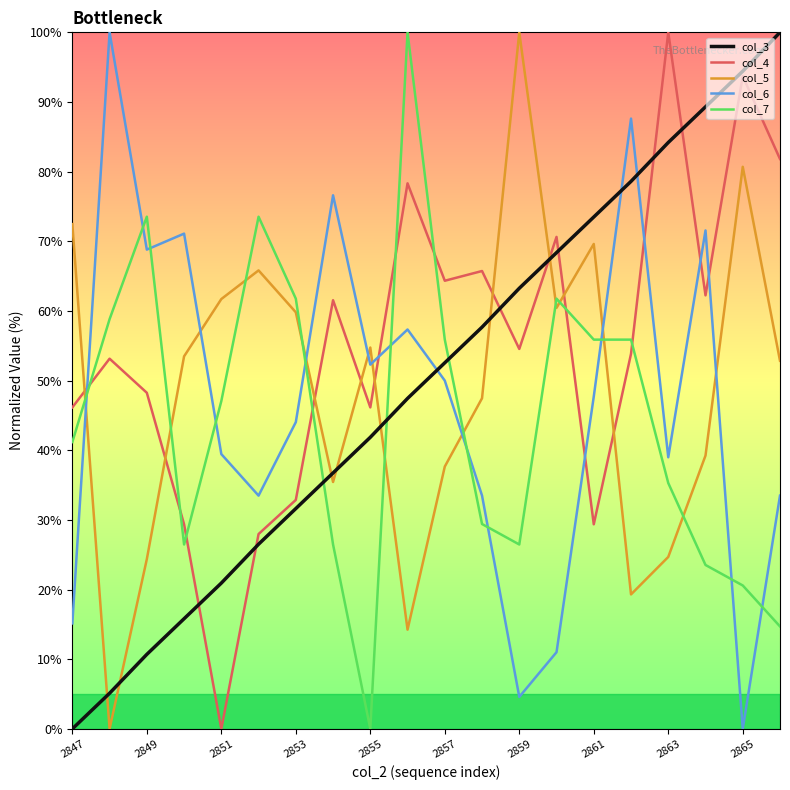

After their last crossing, which series has the higher values: col_6 or col_4?

col_4